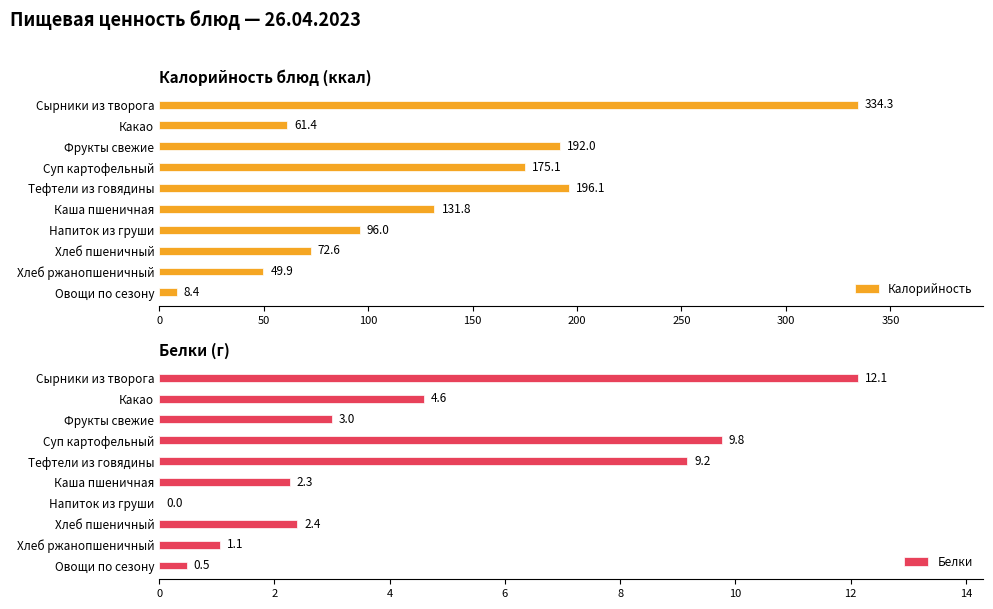

At which label is Калорийность closest to 171?

Суп картофельный